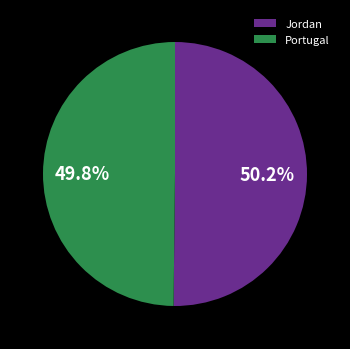

True or false: Jordan accounts for 50% of the total.

True